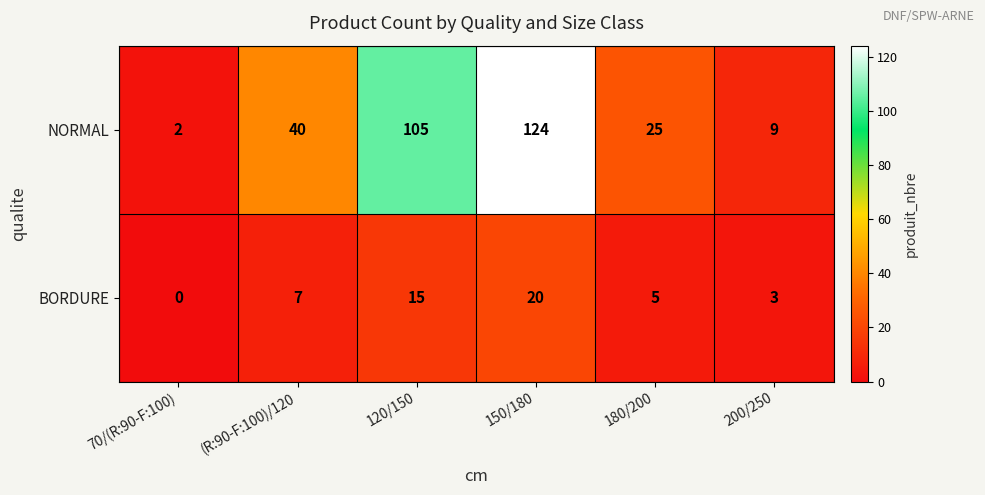

Which series has the largest range (max minus min)?

NORMAL